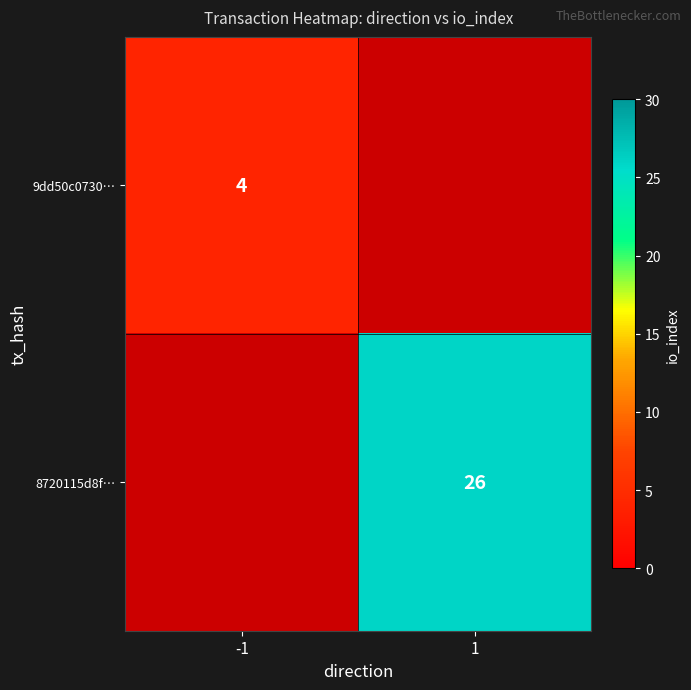

The 9dd50c0730… series shows 2 at -1. True or false?

False